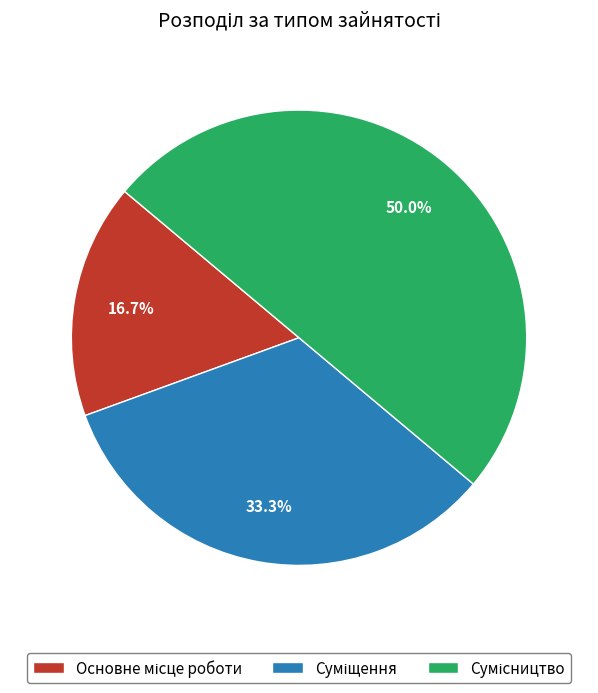

To the nearest percent, what is the difference between the largest and smallest slice percentages?

33%